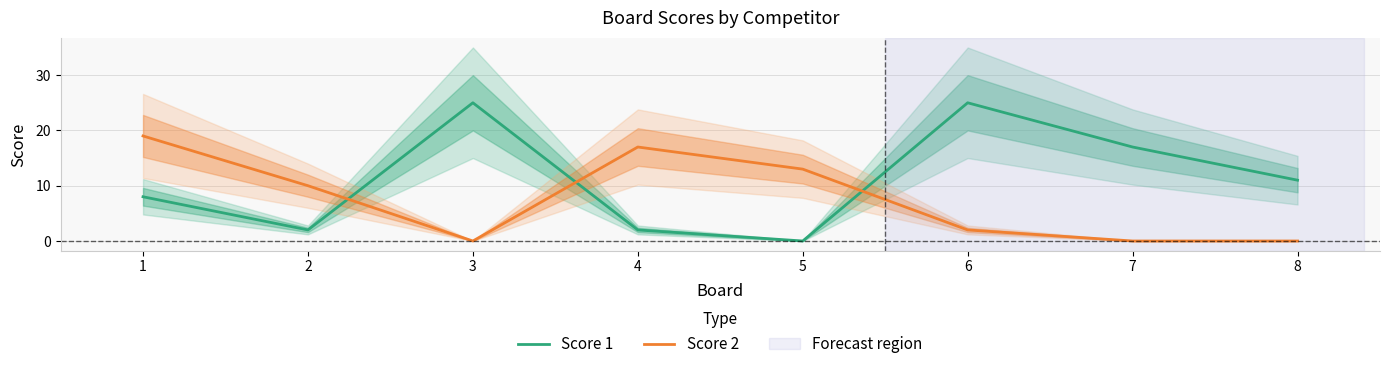

At which label is Score 2 closest to 9?

2